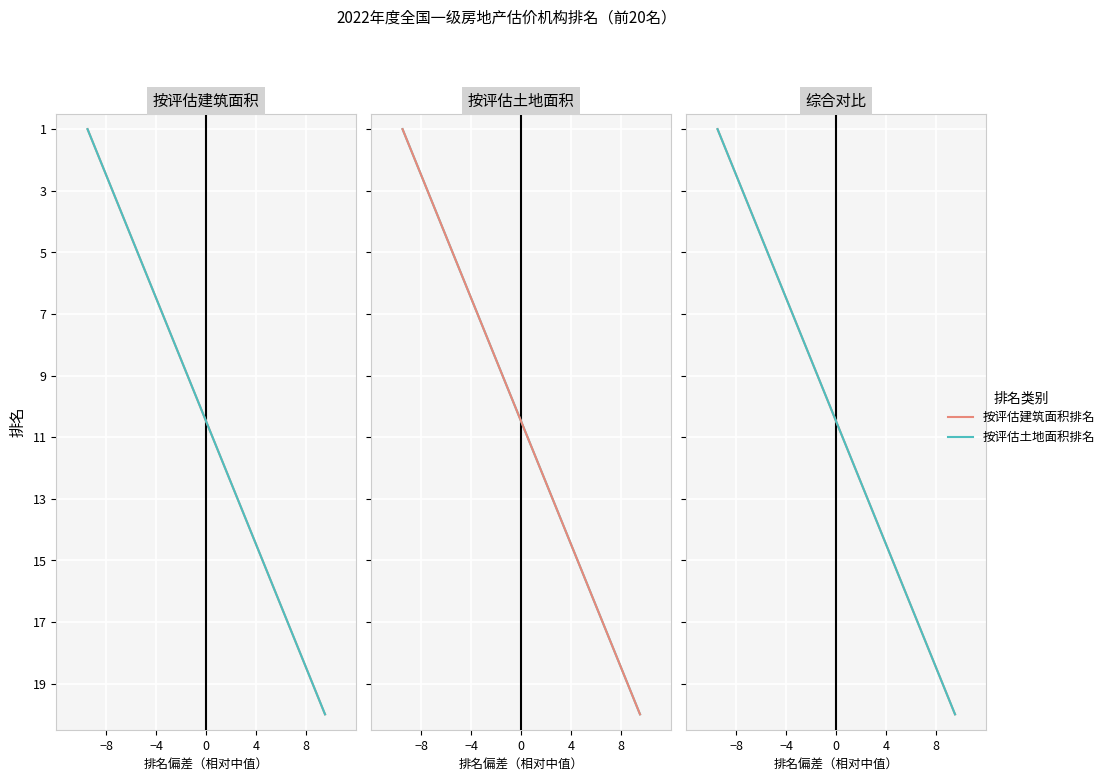

How many lines are shown in the chart?

2